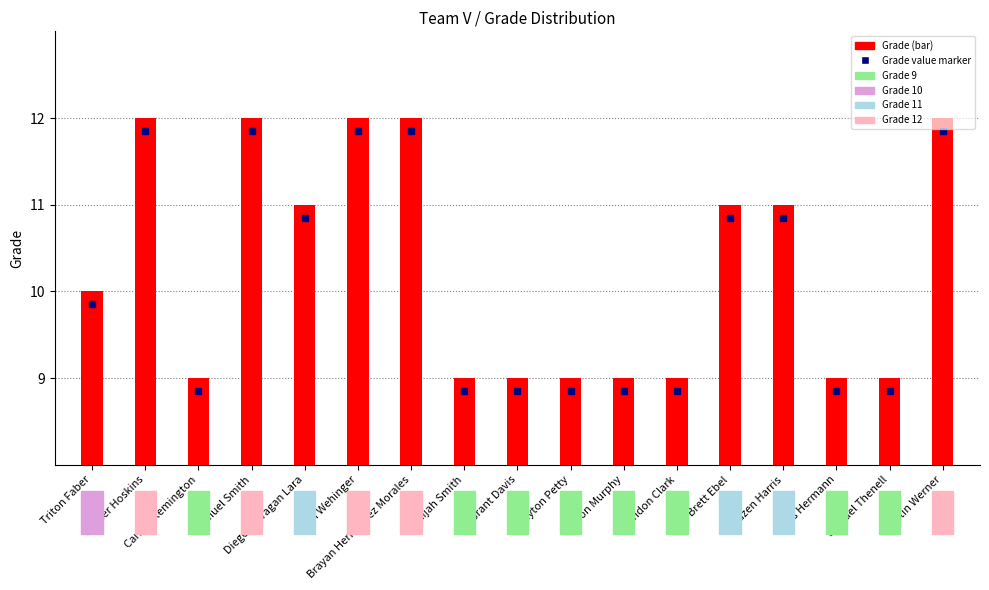

Count the number of data series in this chart.

1